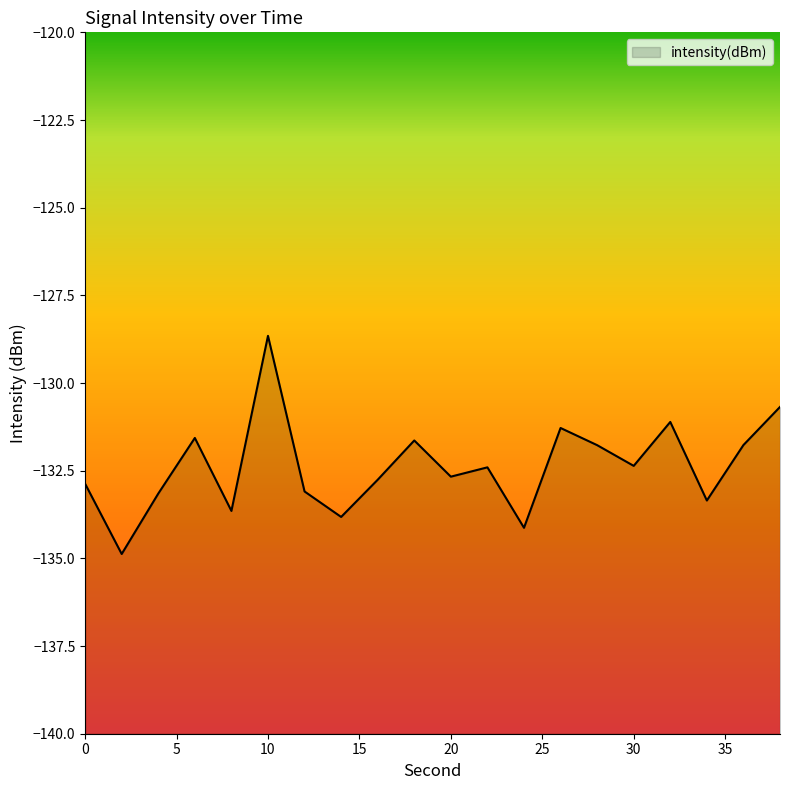

What is the value of the 18th point from the left?

-133.4